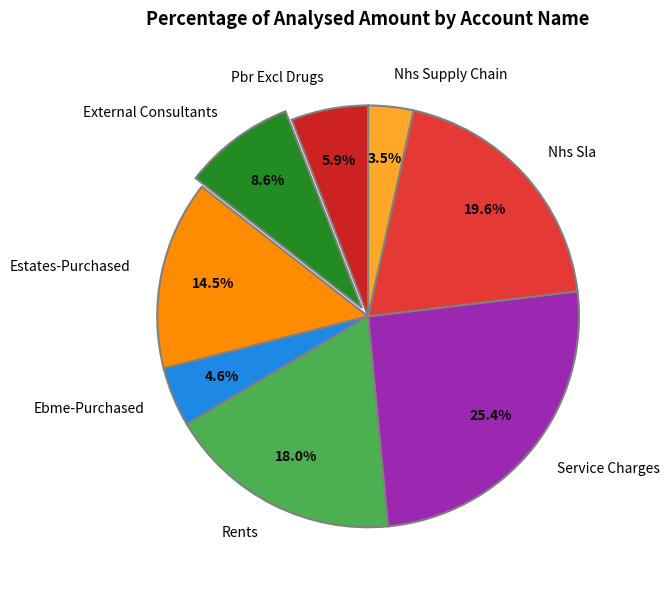

Count the number of slices in the pie.

8